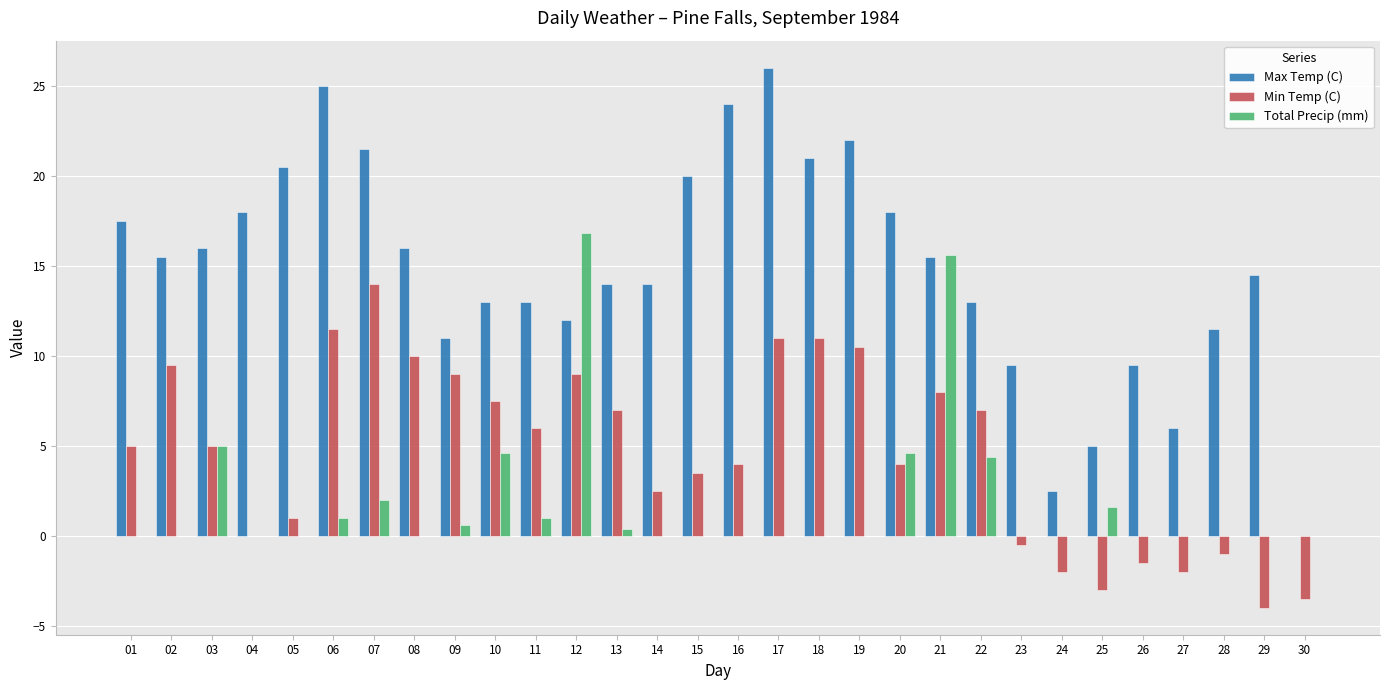

Reading left to right, transcribe all the data shown in this chart.

Max Temp (C): 17.5	15.5	16.0	18.0	20.5	25.0	21.5	16.0	11.0	13.0	13.0	12.0	14.0	14.0	20.0	24.0	26.0	21.0	22.0	18.0	15.5	13.0	9.5	2.5	5.0	9.5	6.0	11.5	14.5	0.0
Min Temp (C): 5.0	9.5	5.0	0.0	1.0	11.5	14.0	10.0	9.0	7.5	6.0	9.0	7.0	2.5	3.5	4.0	11.0	11.0	10.5	4.0	8.0	7.0	-0.5	-2.0	-3.0	-1.5	-2.0	-1.0	-4.0	-3.5
Total Precip (mm): 0.0	0.0	5.0	0.0	0.0	1.0	2.0	0.0	0.6	4.6	1.0	16.8	0.4	0.0	0.0	0.0	0.0	0.0	0.0	4.6	15.6	4.4	0.0	0.0	1.6	0.0	0.0	0.0	0.0	0.0